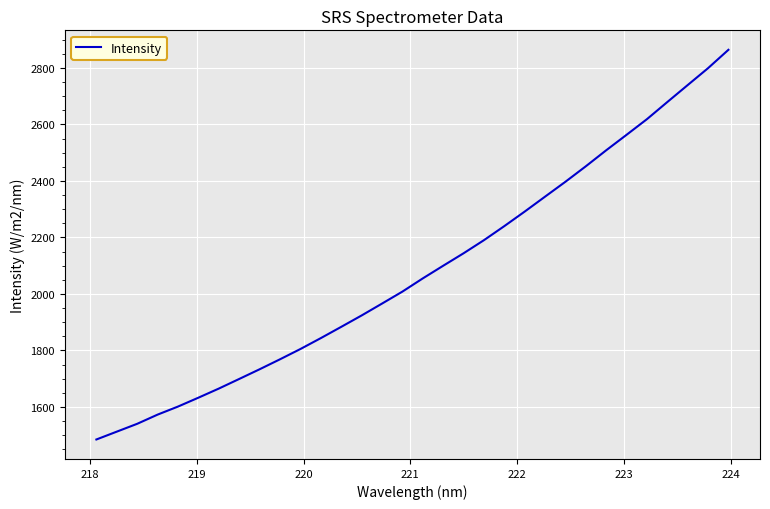

How many distinct data groups are displayed?

1